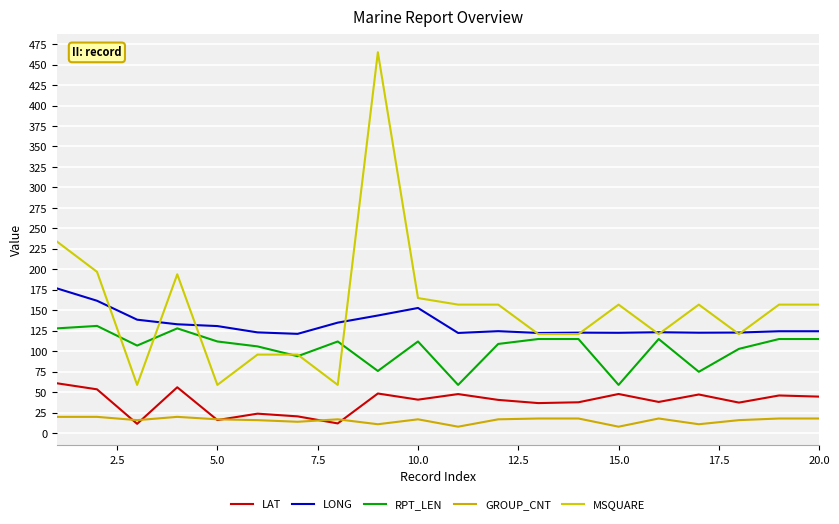

What is the sum of all LONG values?

2649.6